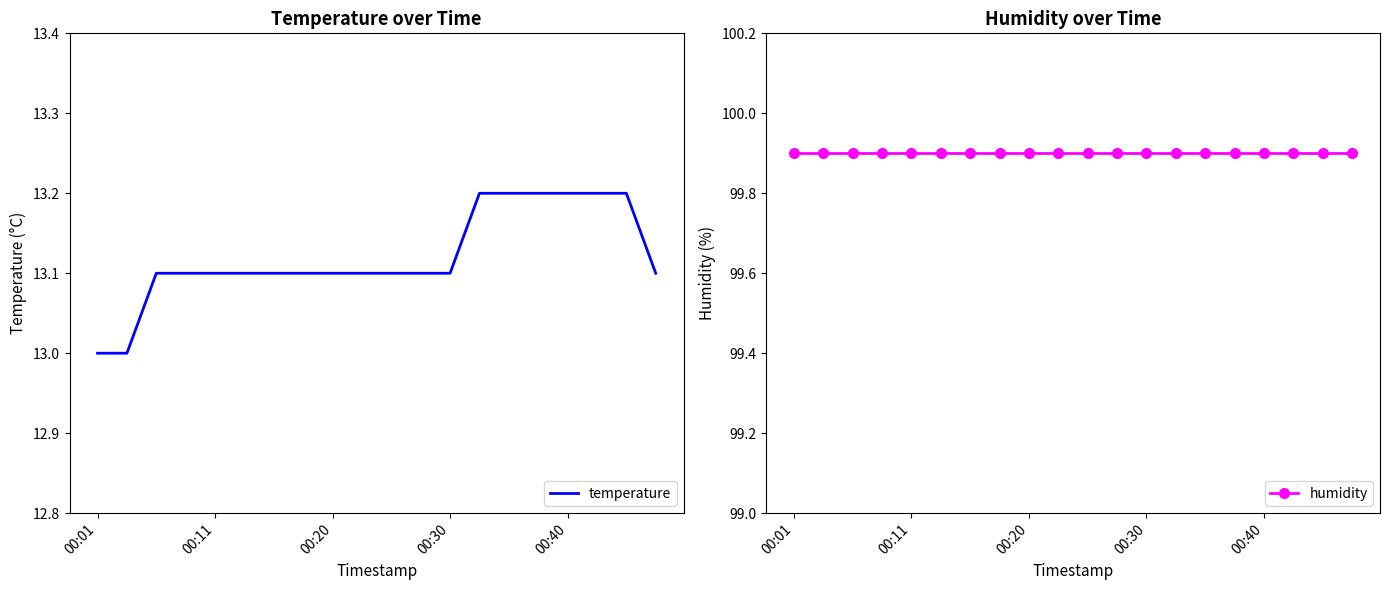

Rank the series by their average value, from lowest to highest.

temperature, humidity